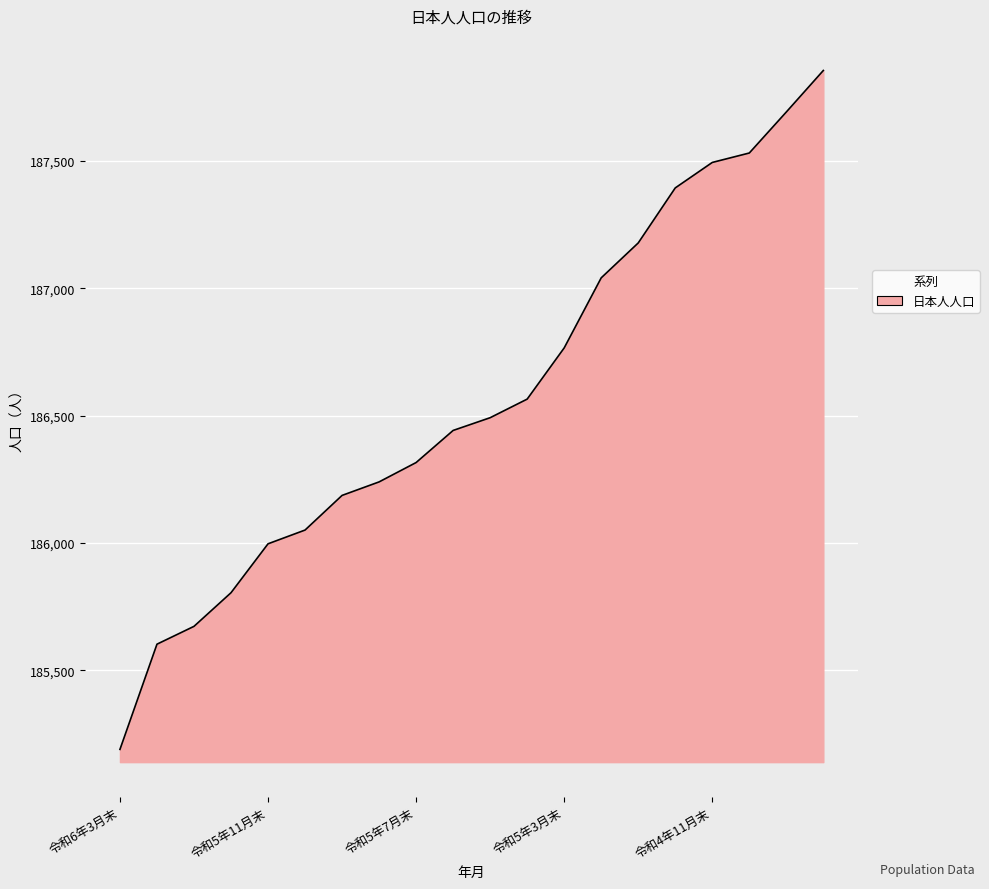

What is the average value?

186576